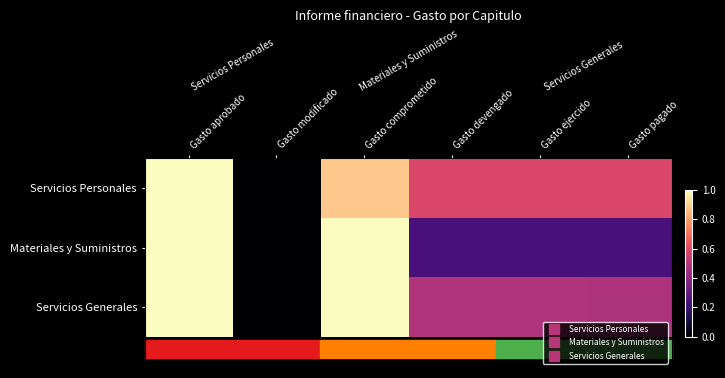

Reading left to right, list all the values displayed in this chart.

Servicios Personales: Gasto aprobado=1.0	Gasto modificado=0.0	Gasto comprometido=0.9	Gasto devengado=0.6	Gasto ejercido=0.6	Gasto pagado=0.6
Materiales y Suministros: Gasto aprobado=1.0	Gasto modificado=0.0	Gasto comprometido=1.0	Gasto devengado=0.2	Gasto ejercido=0.2	Gasto pagado=0.2
Servicios Generales: Gasto aprobado=1.0	Gasto modificado=0.0	Gasto comprometido=1.0	Gasto devengado=0.5	Gasto ejercido=0.5	Gasto pagado=0.5